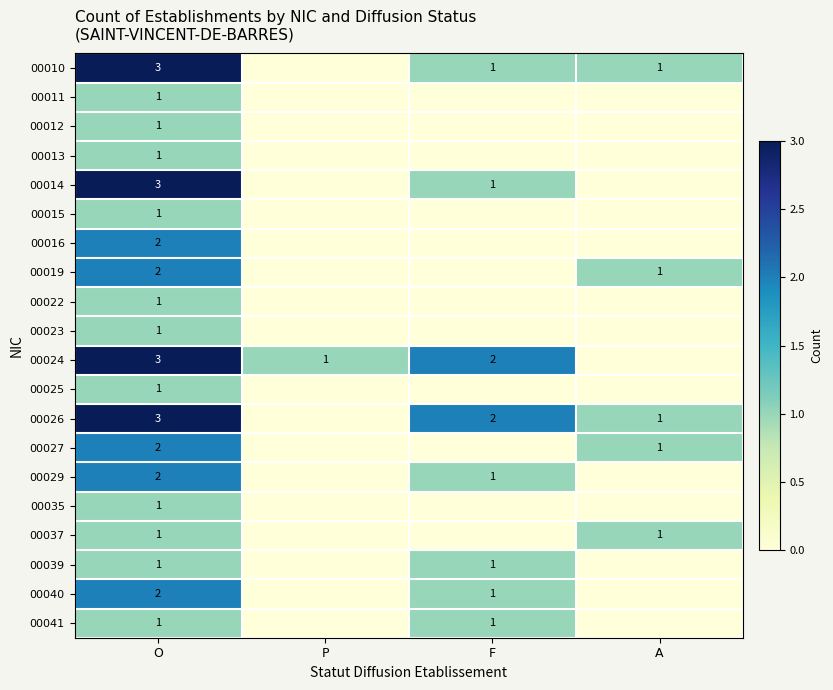

Is it true that 00024 equals 2 at P?

False